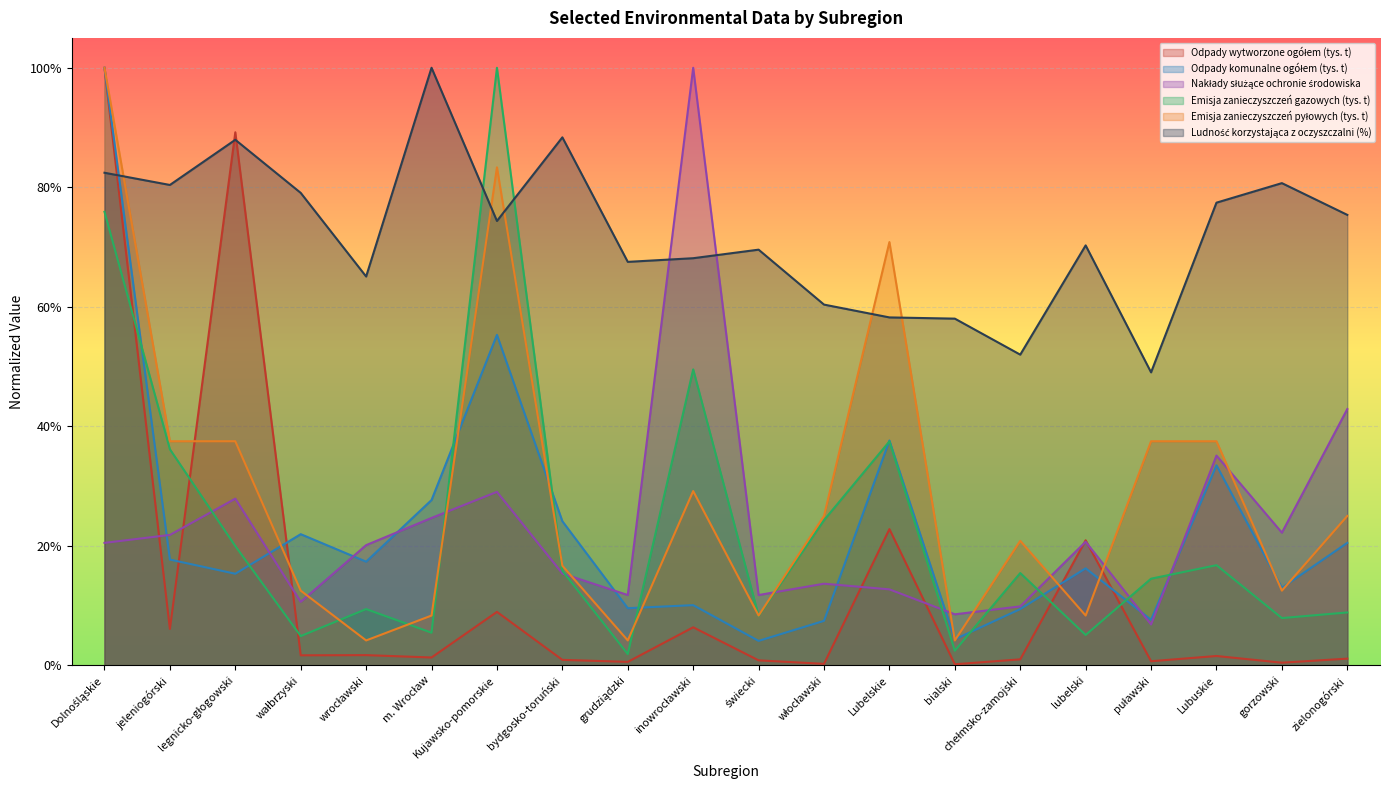

How many times do Emisja zanieczyszczeń gazowych (tys. t) and Odpady wytworzone ogółem (tys. t) cross each other?

5